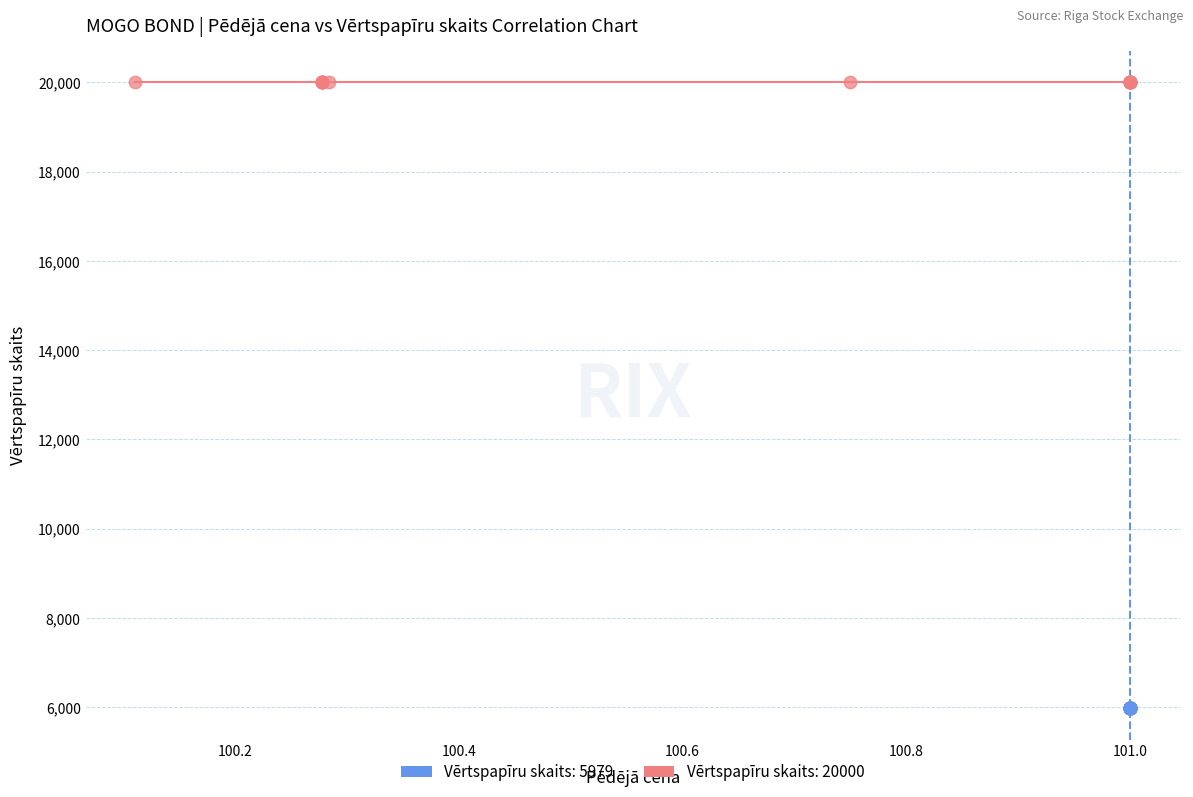

Which series contains the lowest Y value?

Vērtspapīru skaits: 5979